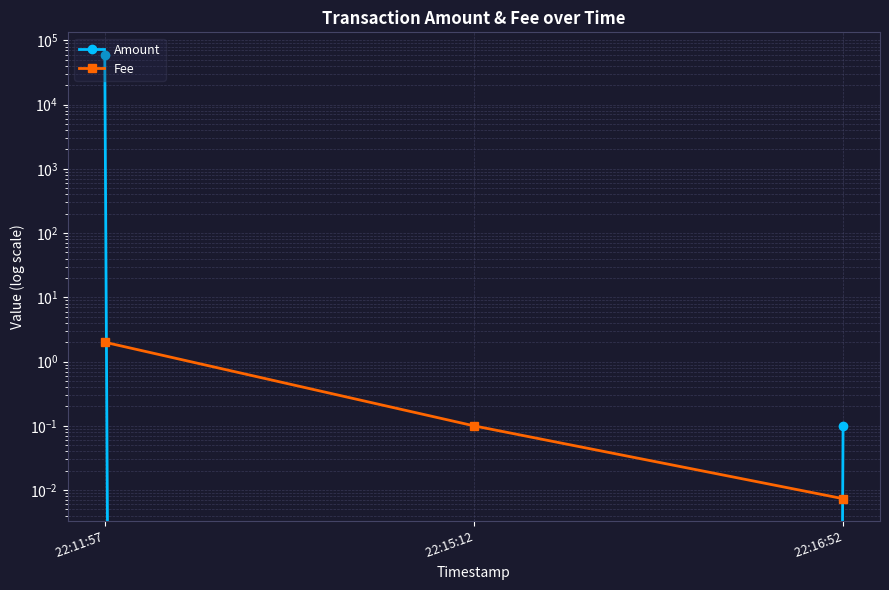

At how many categories does at least one series exceed 37921?

1